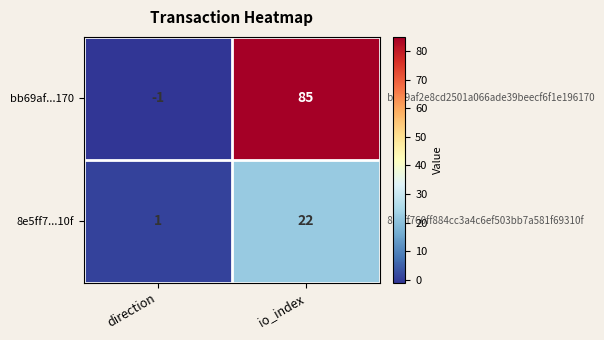

Between direction and io_index, which series saw the biggest shift?

bb69af...170